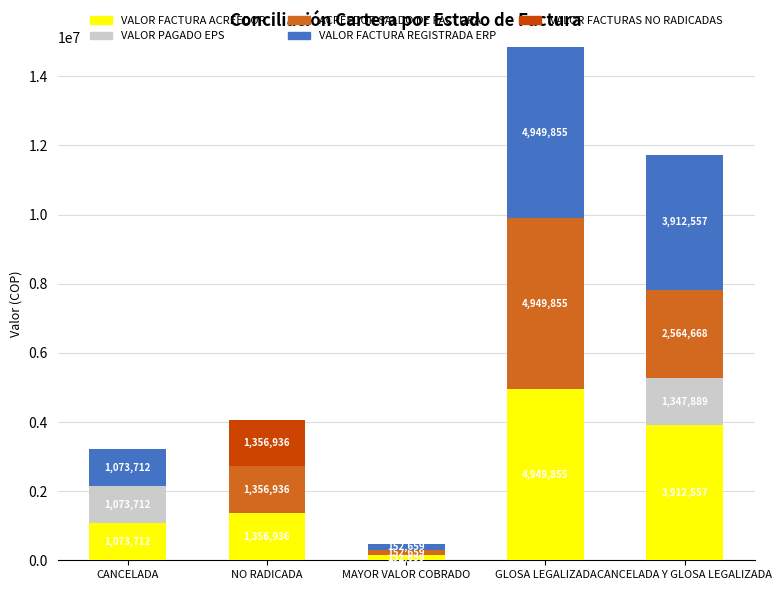

What is the sum of the VALOR FACTURA ACREEDOR values at CANCELADA Y GLOSA LEGALIZADA and NO RADICADA?

5269493